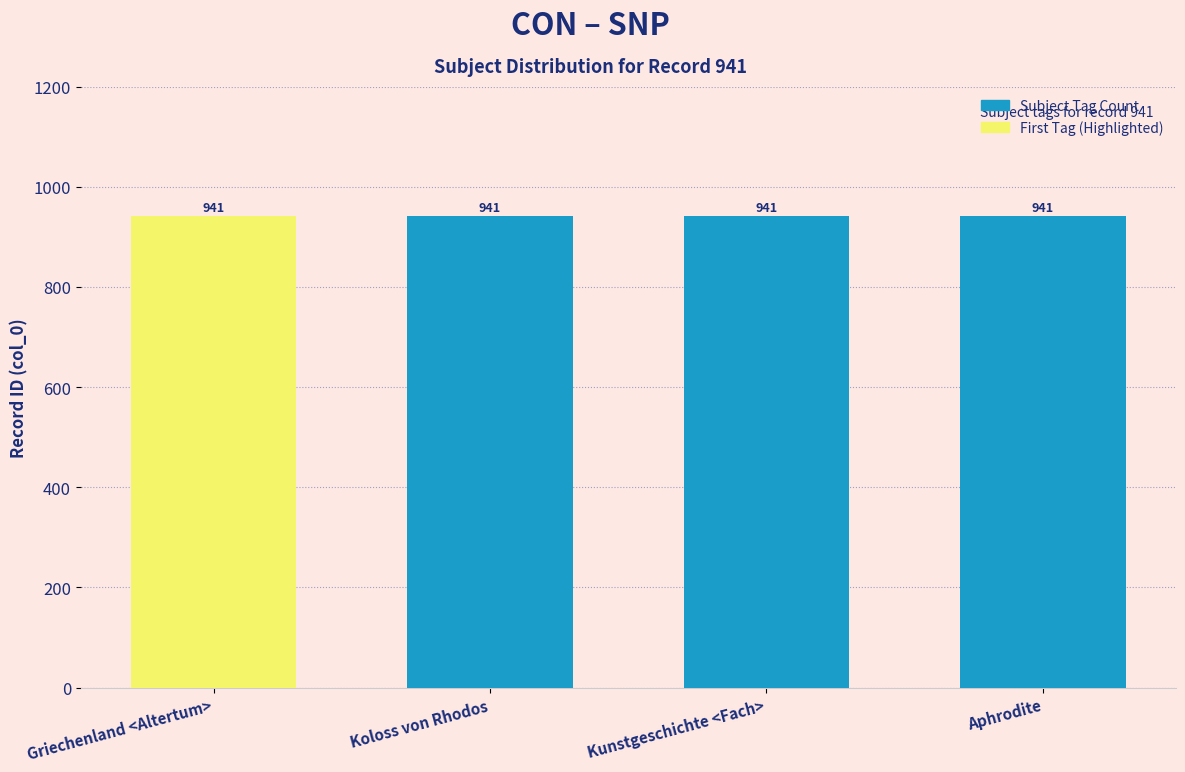

Which category has the lowest value in the Griechenland <Altertum> series?

Griechenland <Altertum>